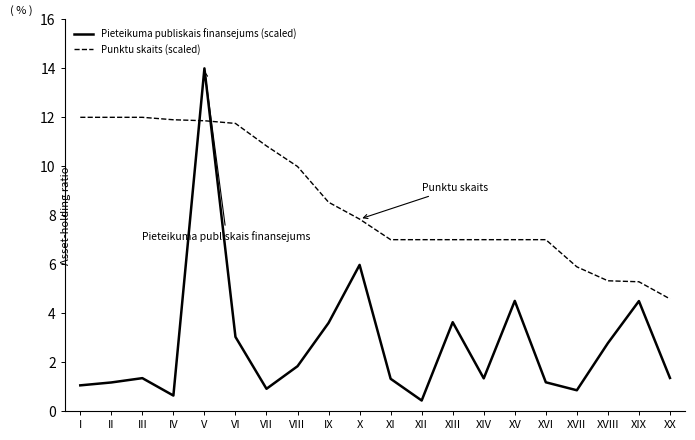

What position from the left is XI?

11